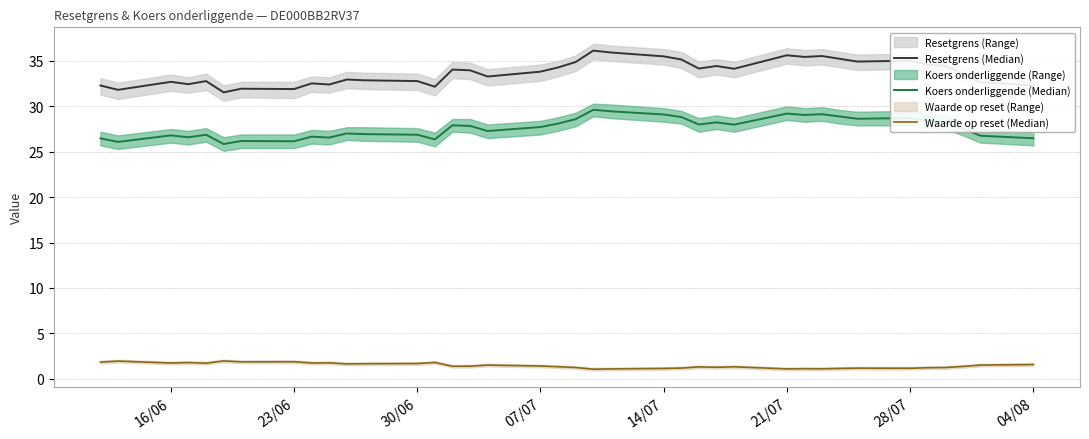

What is the value of the Koers onderliggende (Median) point at the 15th from the left?

27.9